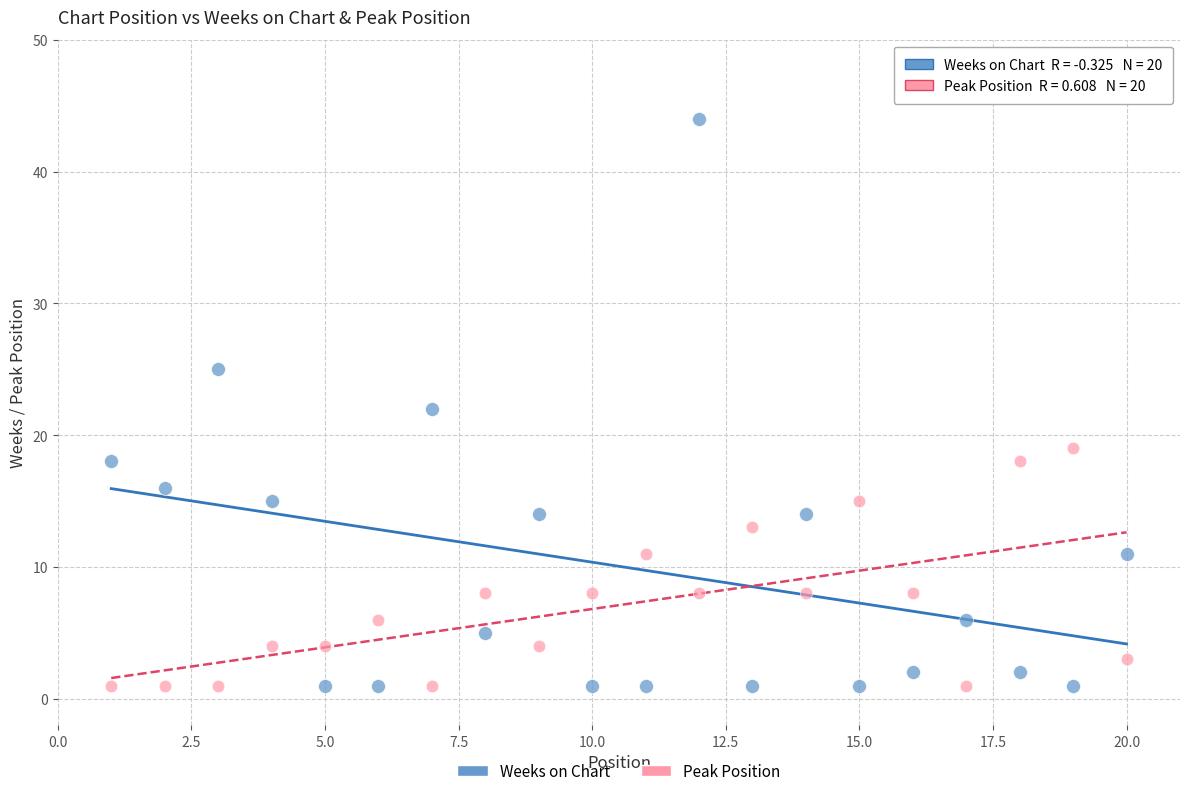

Which series reaches the maximum Y coordinate?

Weeks on Chart